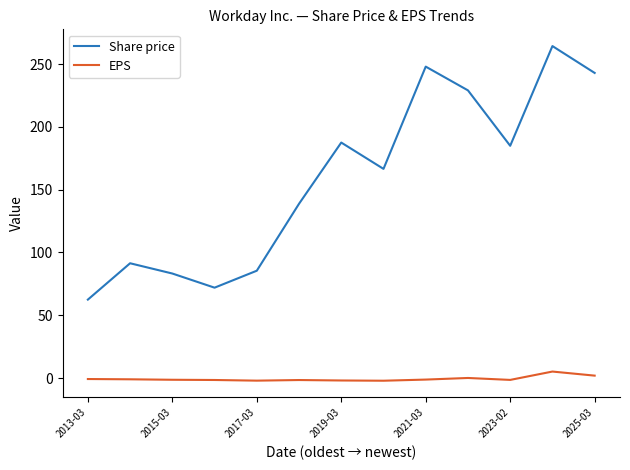

True or false: EPS and Share price intersect in this chart.

False